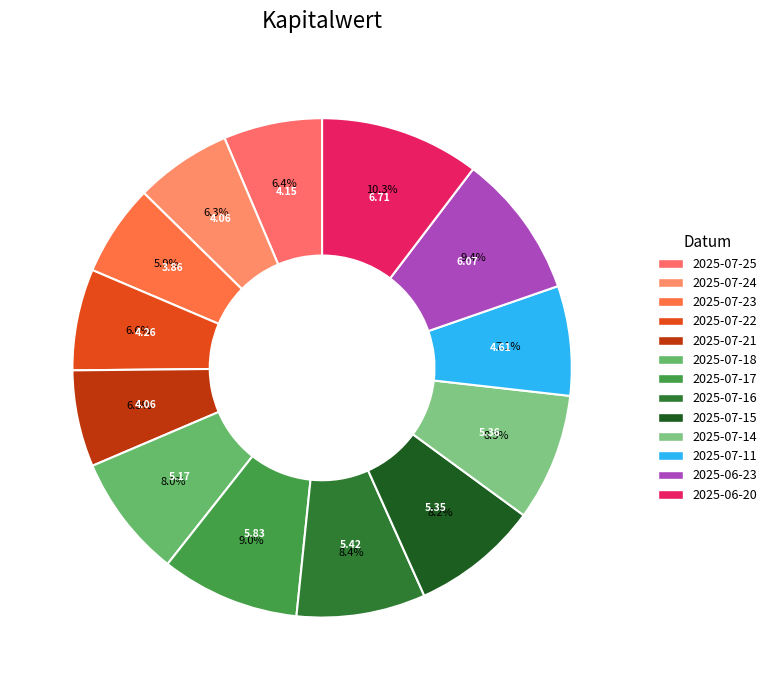

How much of the chart is everything except 2025-07-21?

93.7%